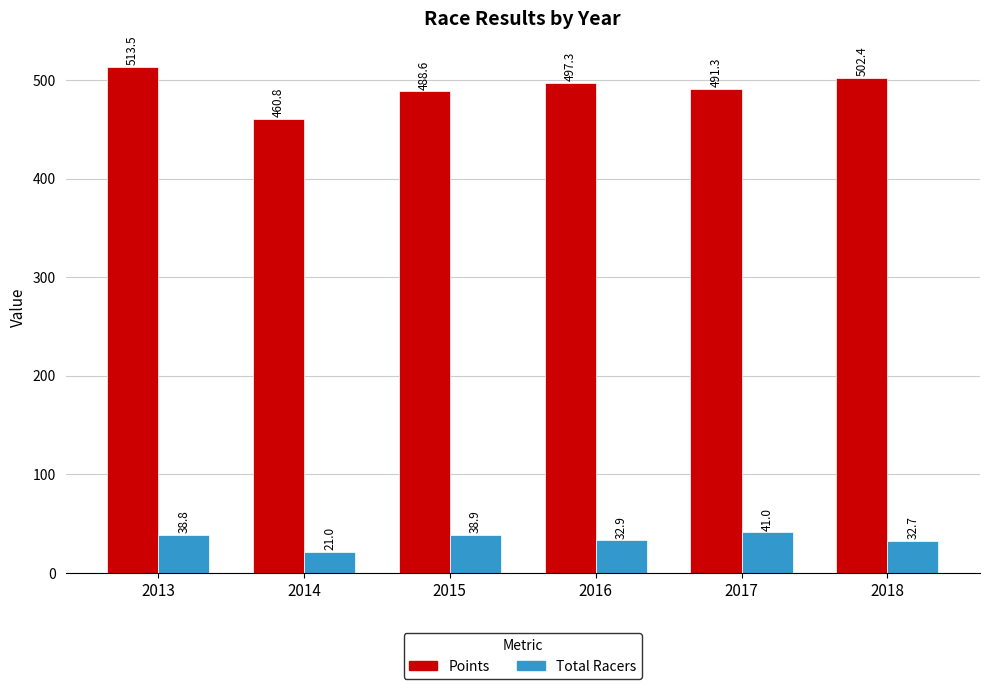

Count the number of categories in the chart.

6